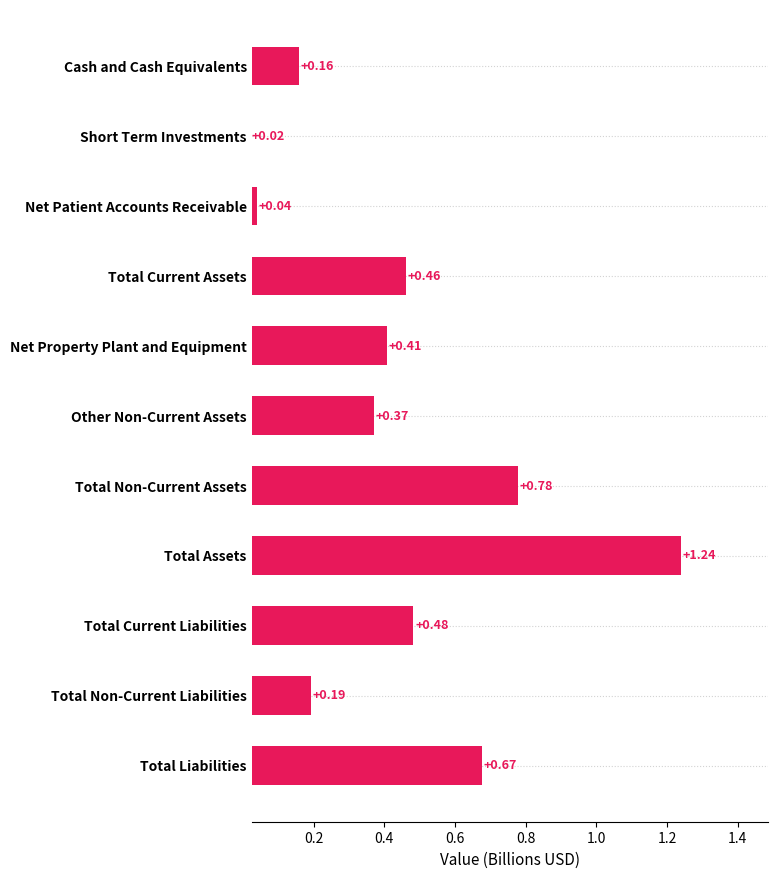

What is the label of the 6th bar from the top?

Other Non-Current Assets